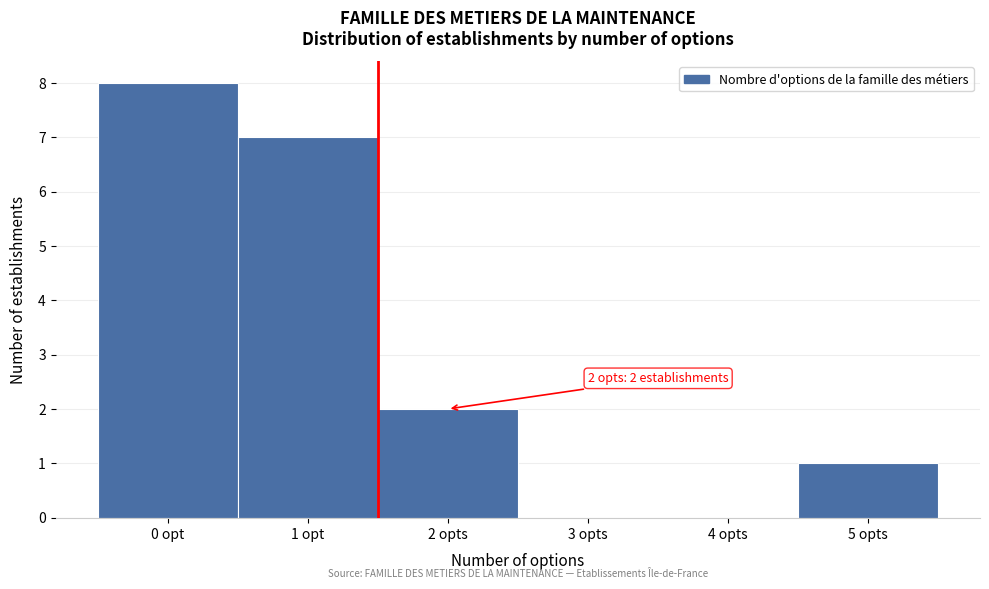

Reading left to right, transcribe all the data shown in this chart.

0 opt=8	1 opt=7	2 opts=2	3 opts=0	4 opts=0	5 opts=1